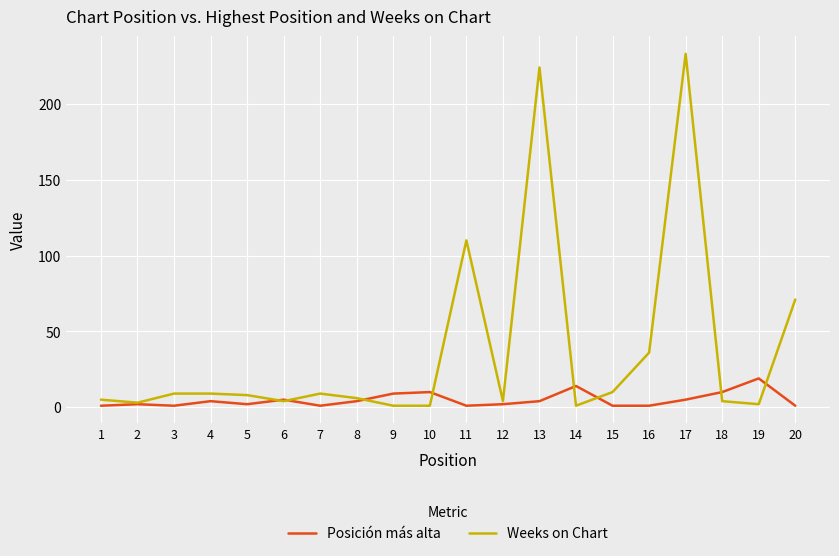

True or false: Weeks on Chart and Posición más alta intersect in this chart.

True